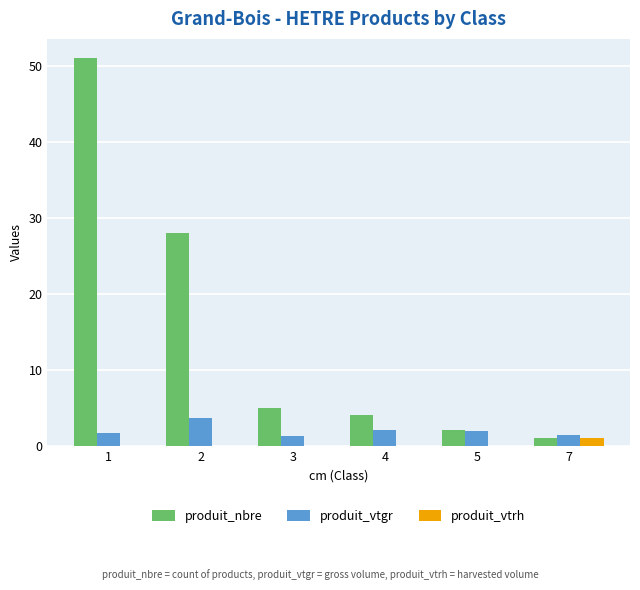

How many data points does each series have?

6